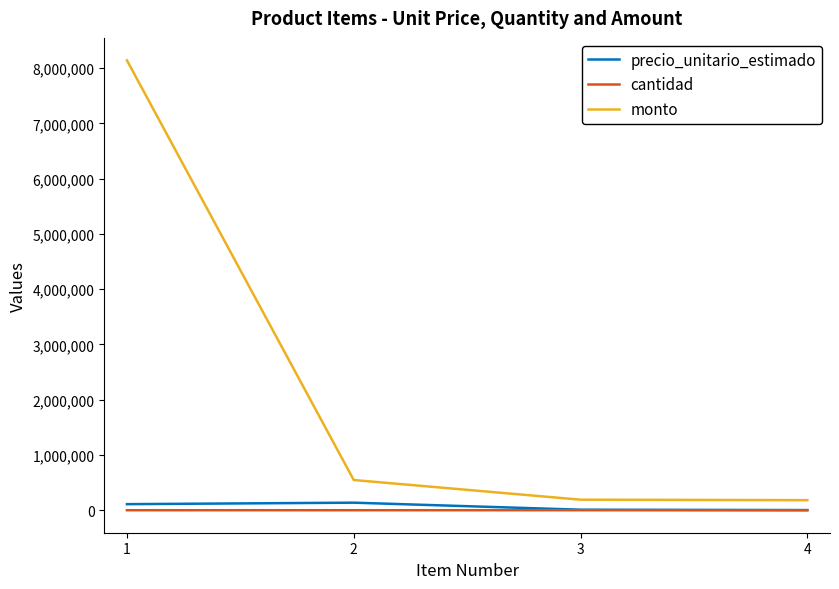

How many lines are shown in the chart?

3